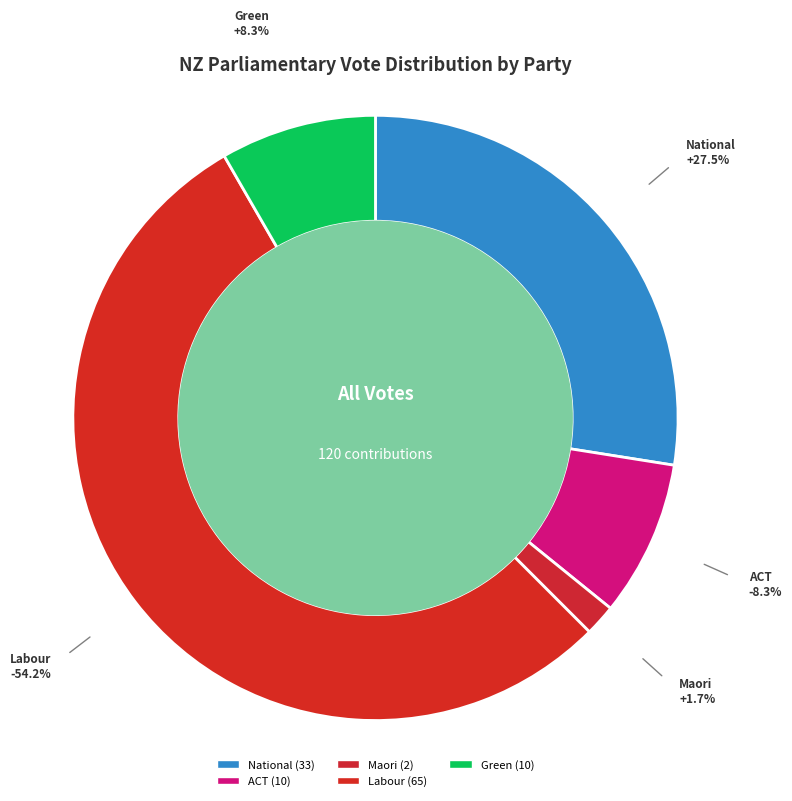

How many segments does this pie chart have?

5